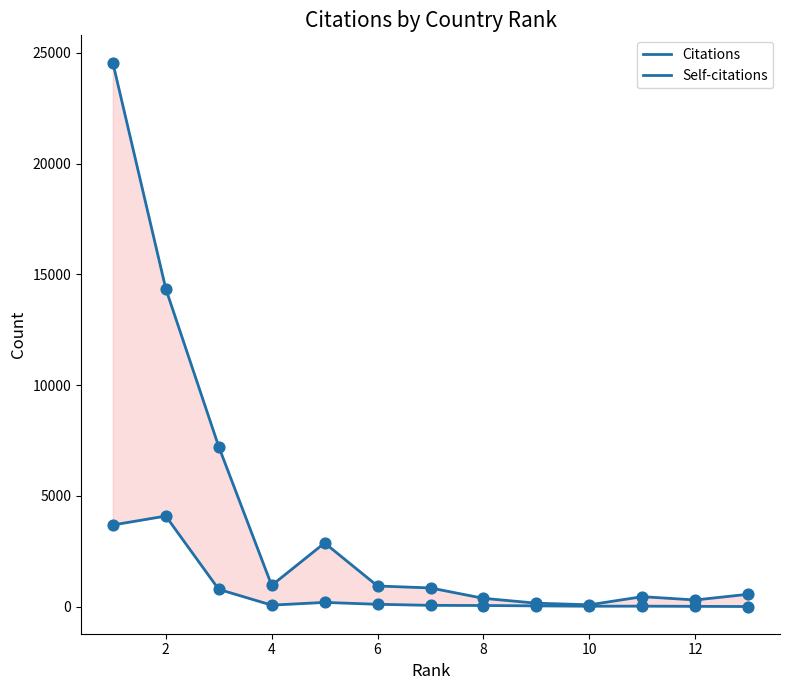

Which series contains the lowest Y value?

Self-citations